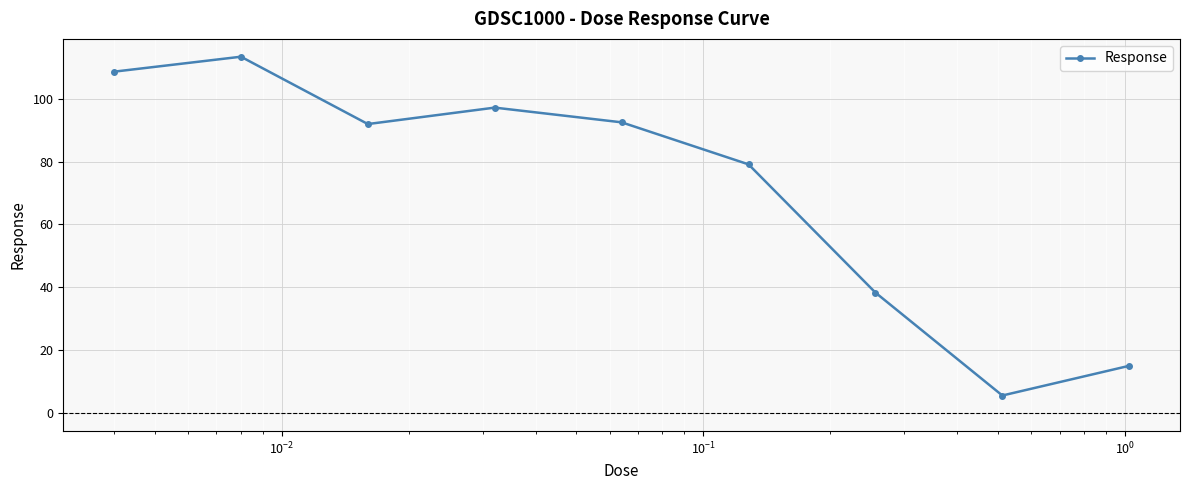

How many points are lower than both their immediate neighbors (excluding endpoints)?

2